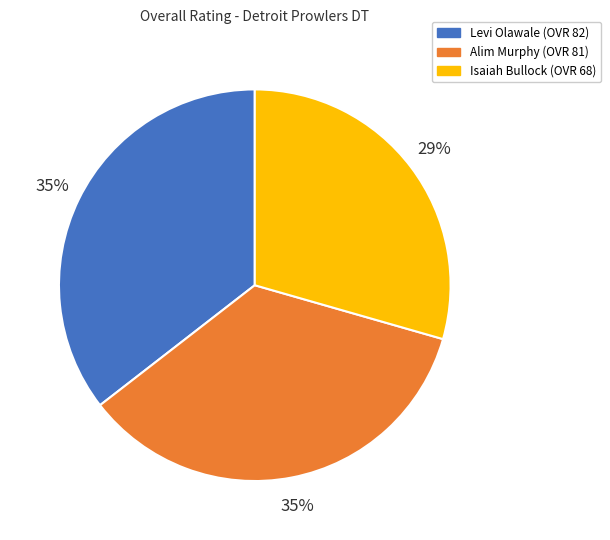

What is the smallest slice in the pie chart?

Isaiah Bullock